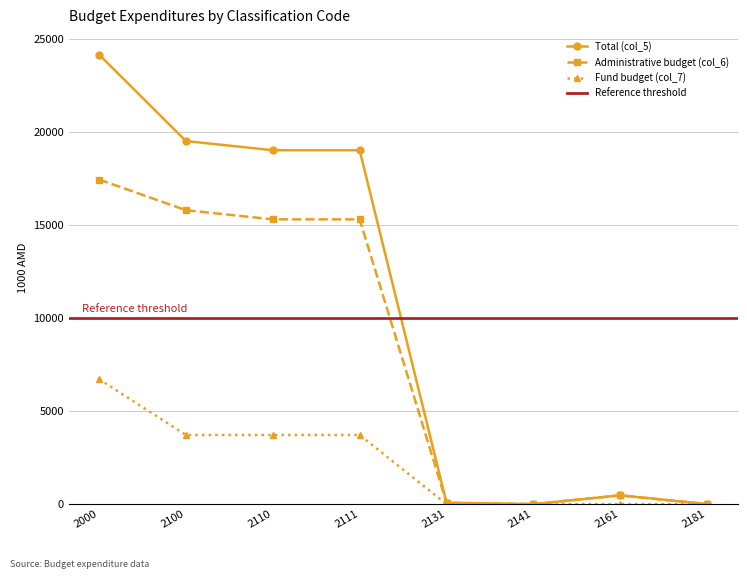

List the labels in order of Total (col_5) value, largest first.

2000, 2100, 2110, 2111, 2161, 2131, 2141, 2181